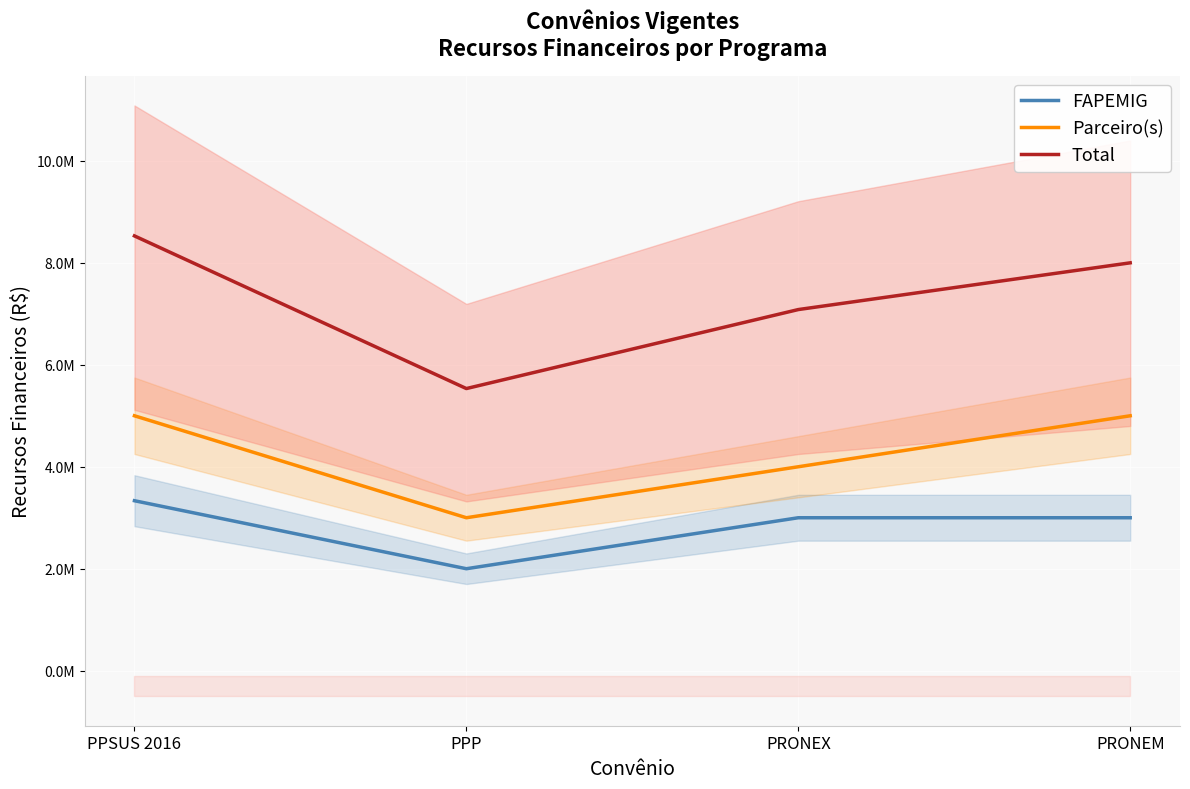

At PRONEM, list the series in order from smallest to largest.

FAPEMIG, Parceiro(s), Total